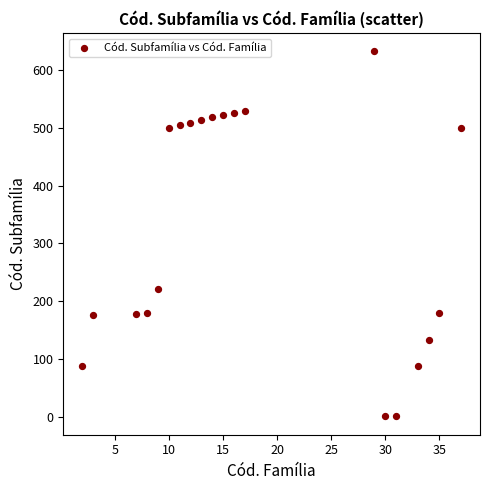

What Y value in the scatter plot is closest to 316?

221